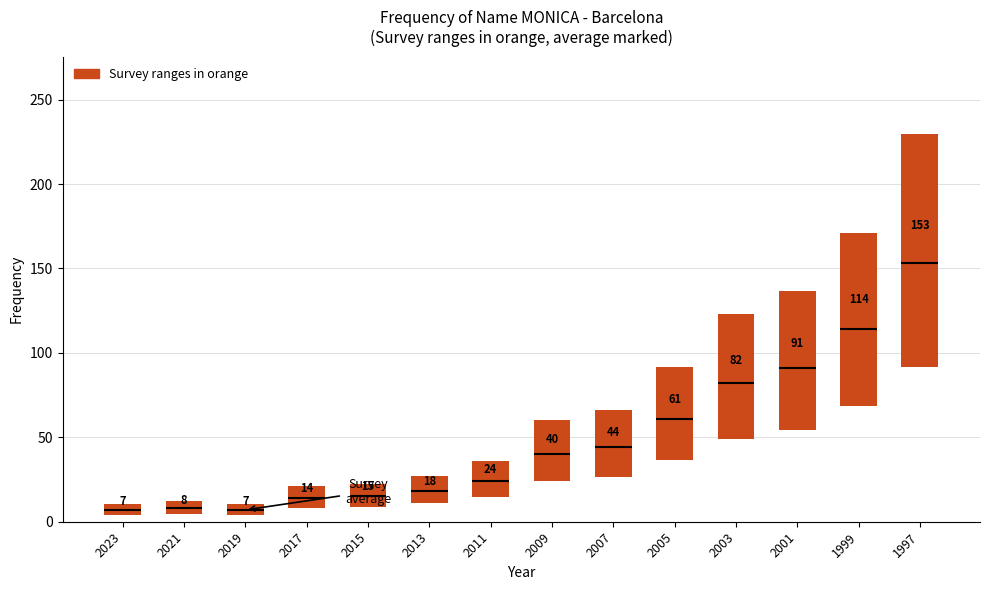

How many series are shown in this chart?

1